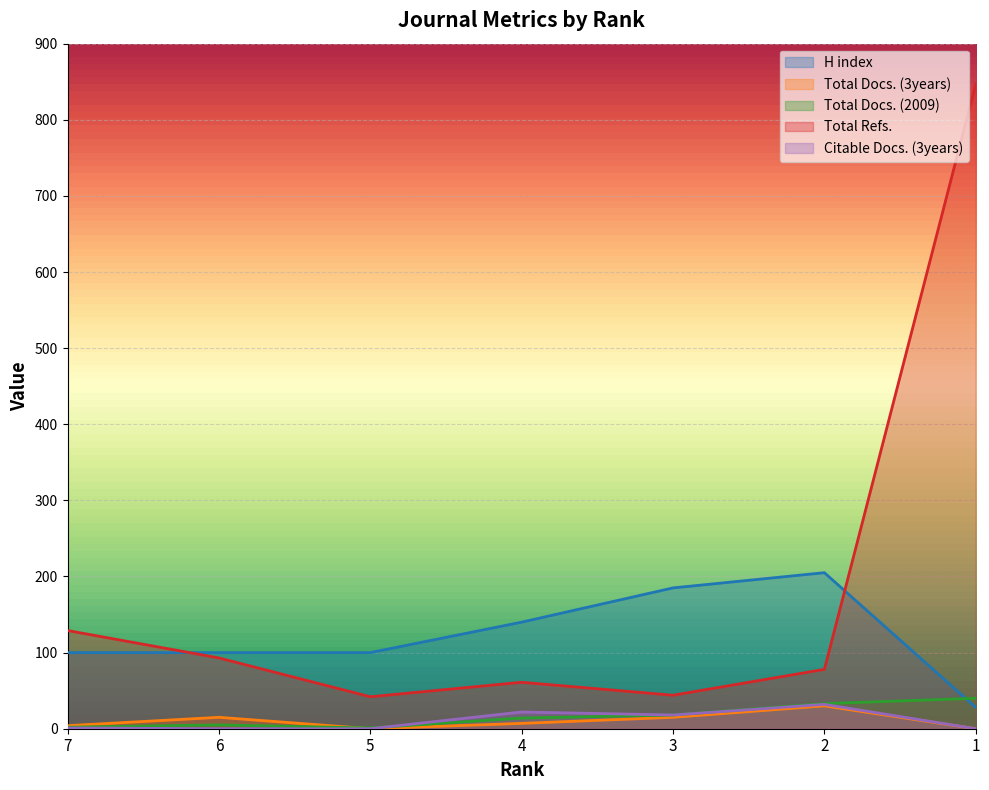

How many data points does each series have?

7